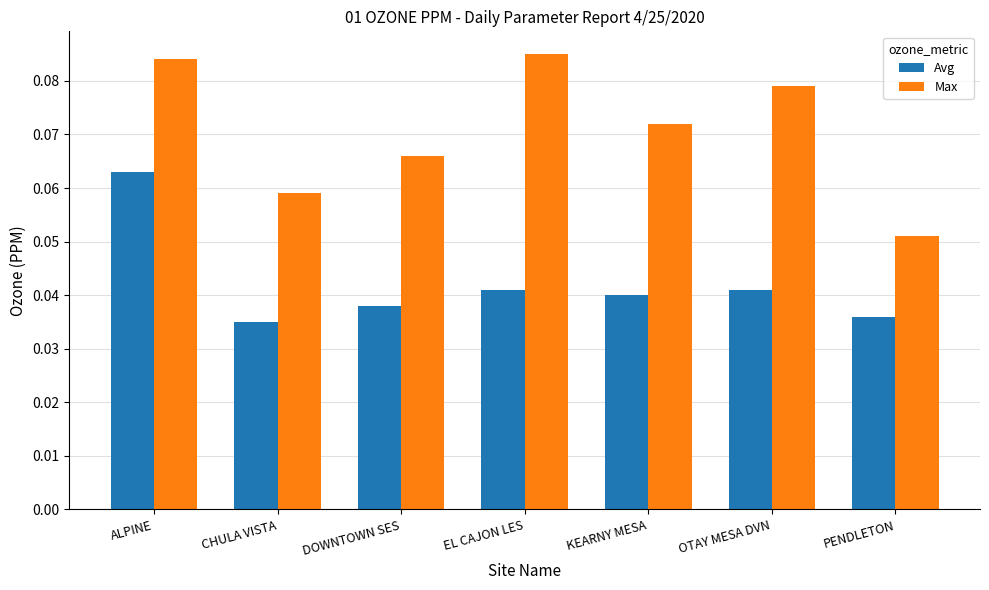

List the series in order of their peak value, highest first.

Max, Avg